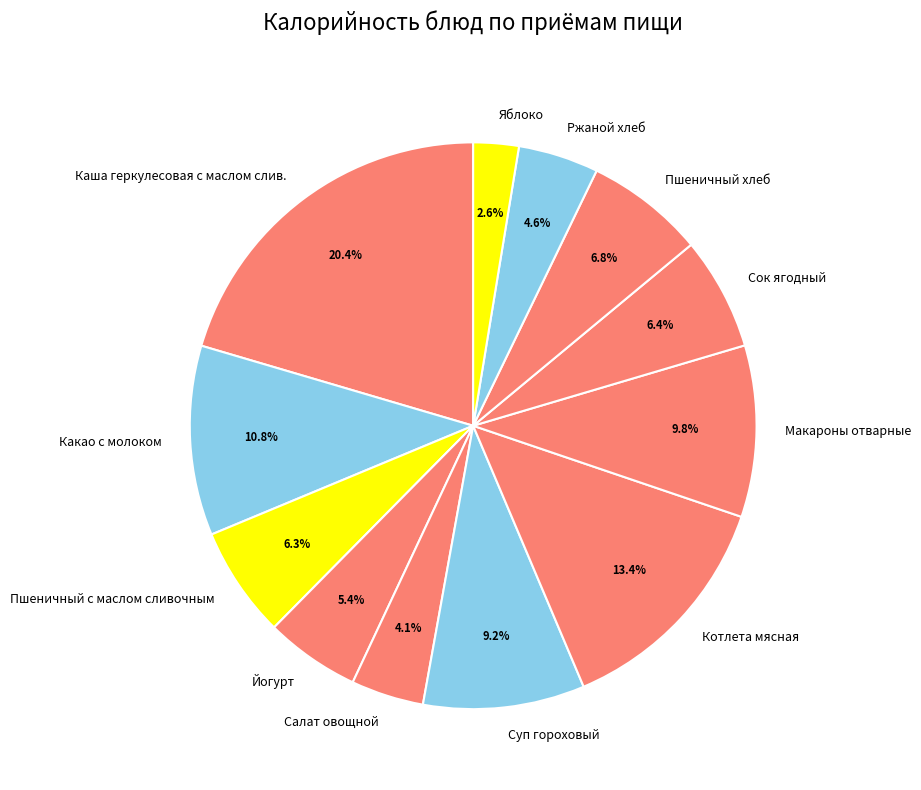

What is the largest slice in the pie chart?

Каша геркулесовая с маслом слив.